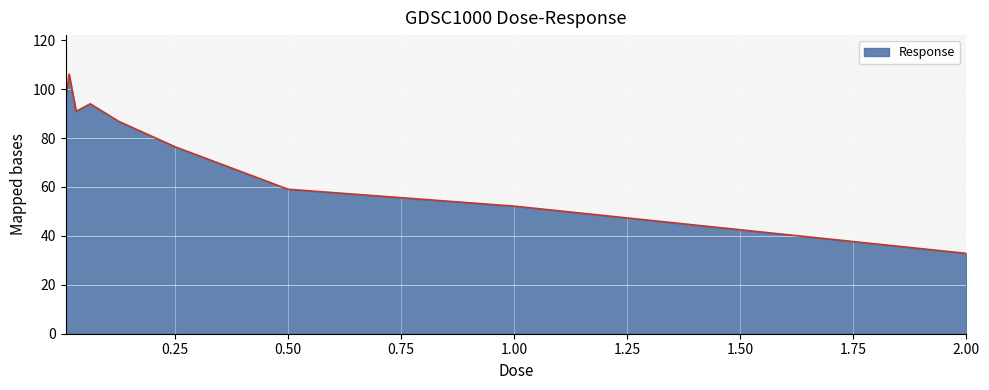

How many values are below 86?

4